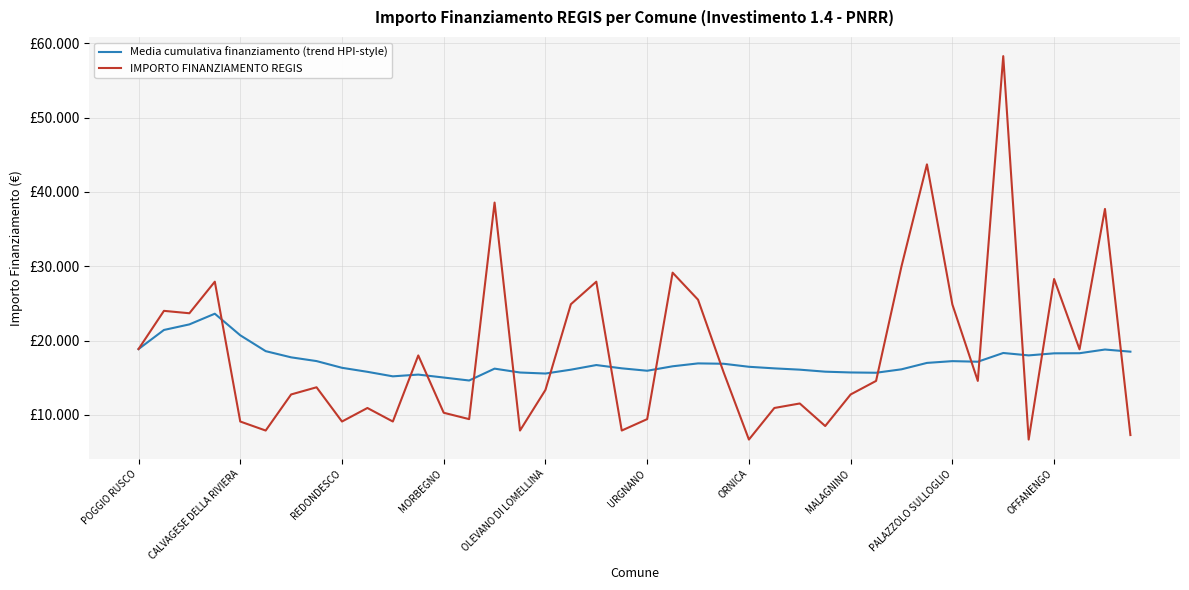

What are all the series names shown in the legend?

Media cumulativa finanziamento (trend HPI-style), IMPORTO FINANZIAMENTO REGIS